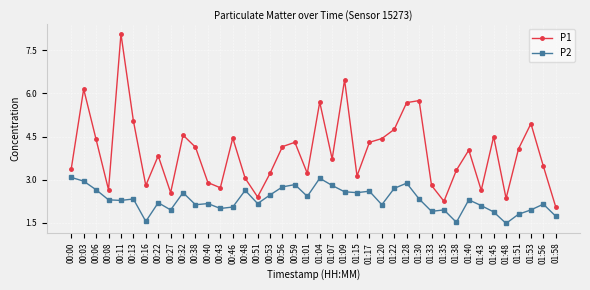

In P1, how many points are lower than both neighbors (excluding endpoints)?

11